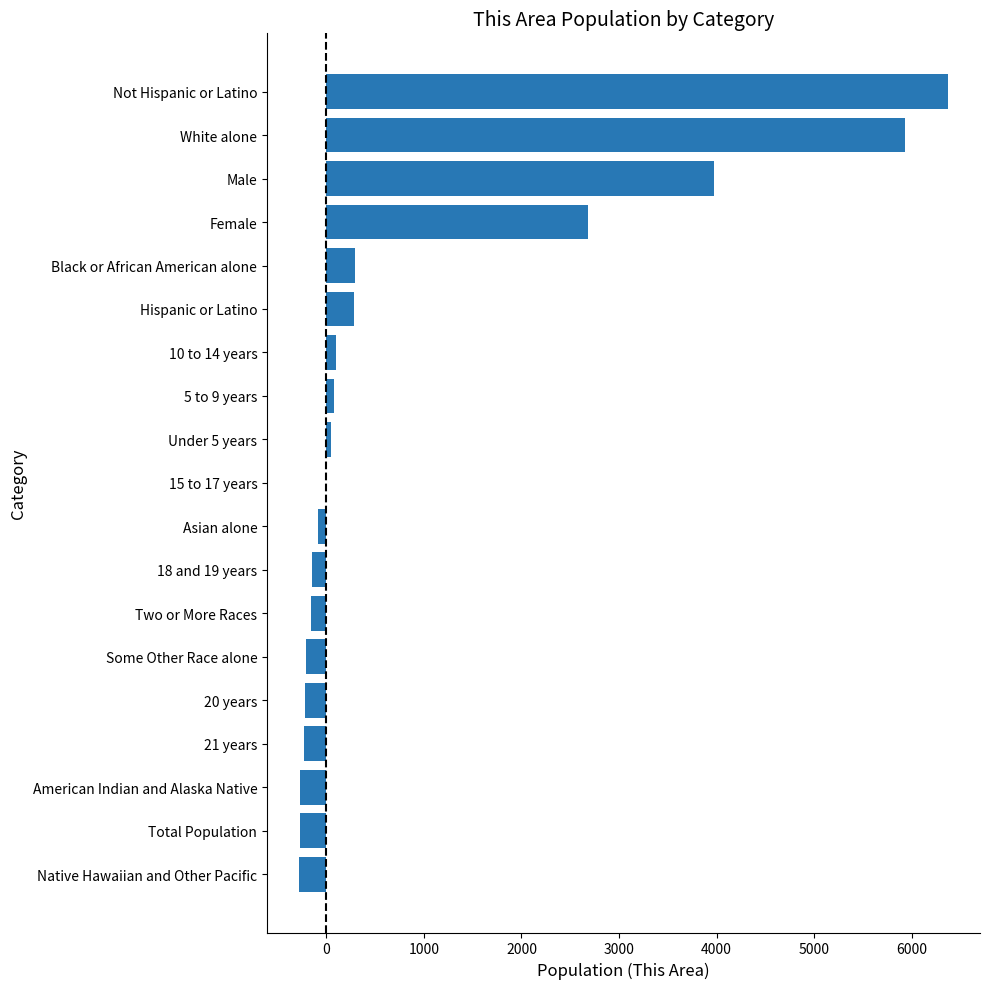

What is the maximum value shown in the chart?

6368